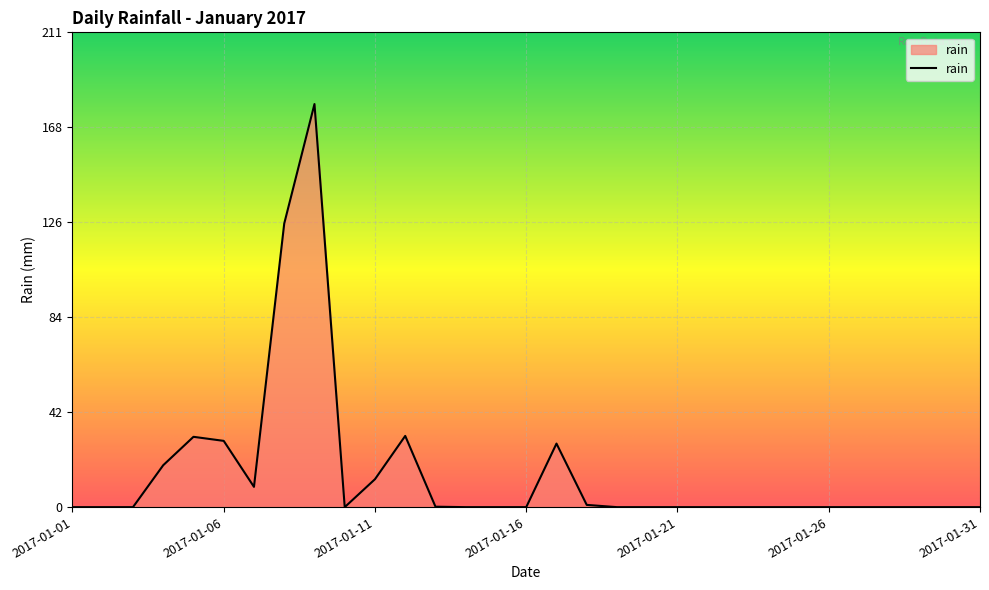

What is the maximum value shown in the chart?

178.8